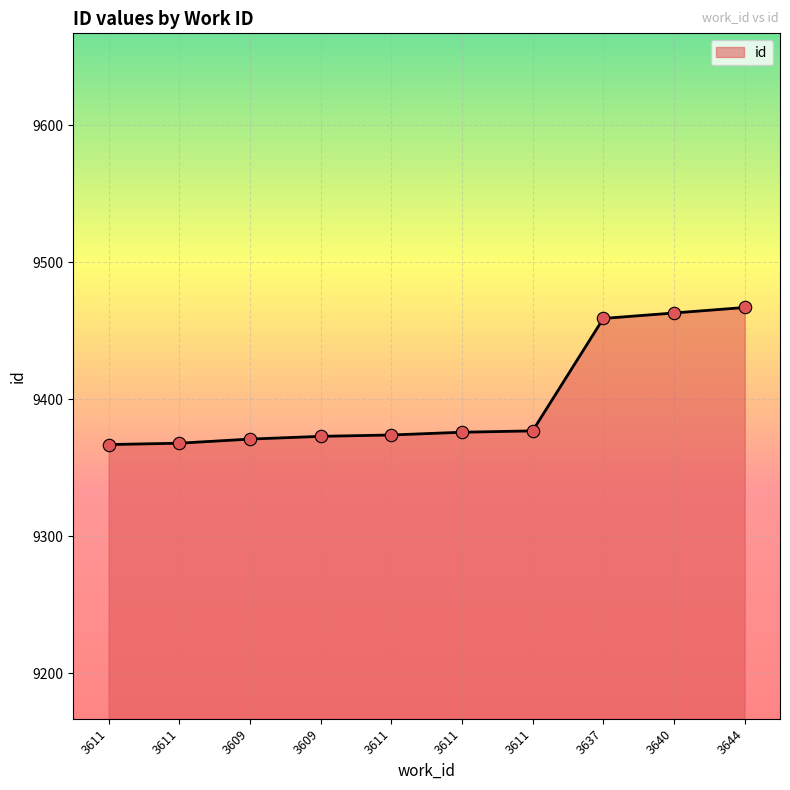

What is the change in value from 3611 to 3611?

+7